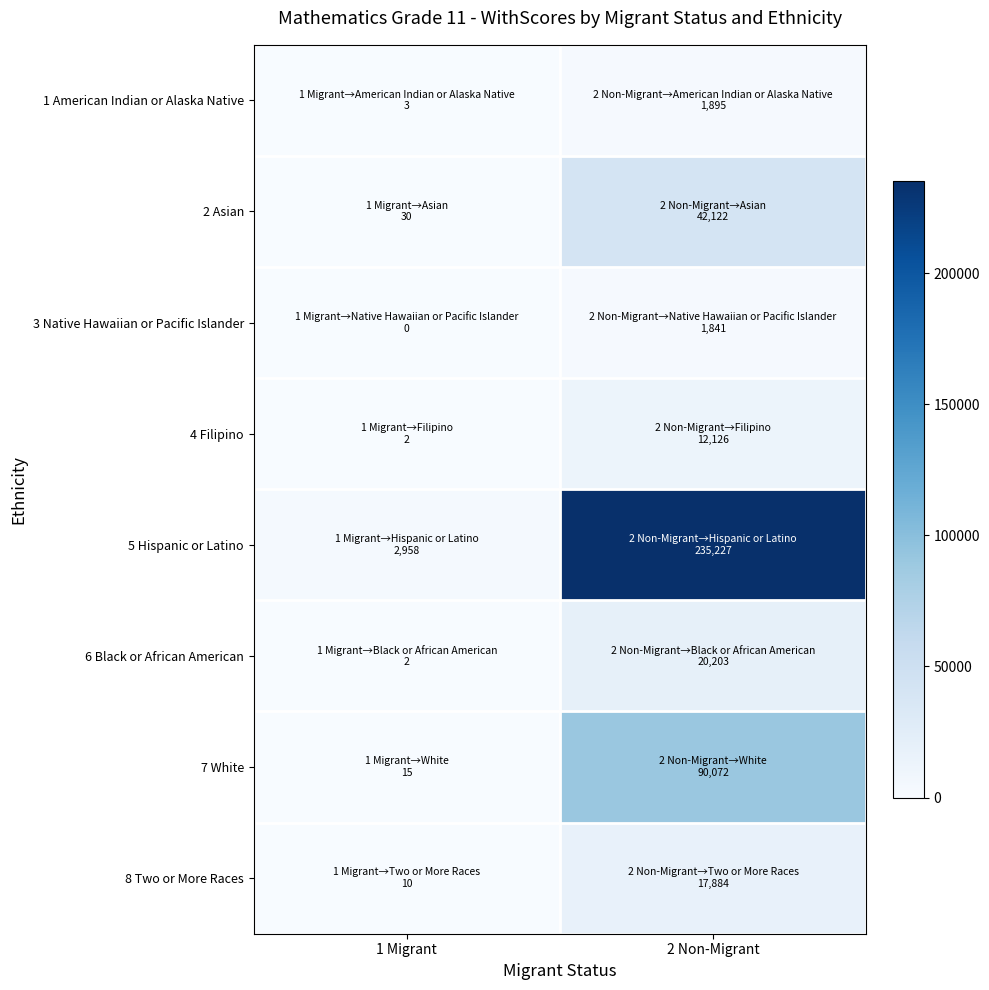

Between 1 Migrant and 2 Non-Migrant, which series saw the biggest shift?

5 Hispanic or Latino